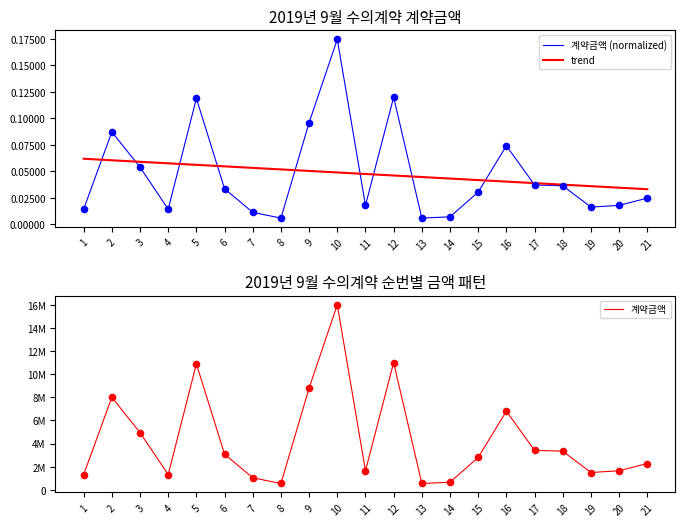

At which category is the sum across all series the highest?

10